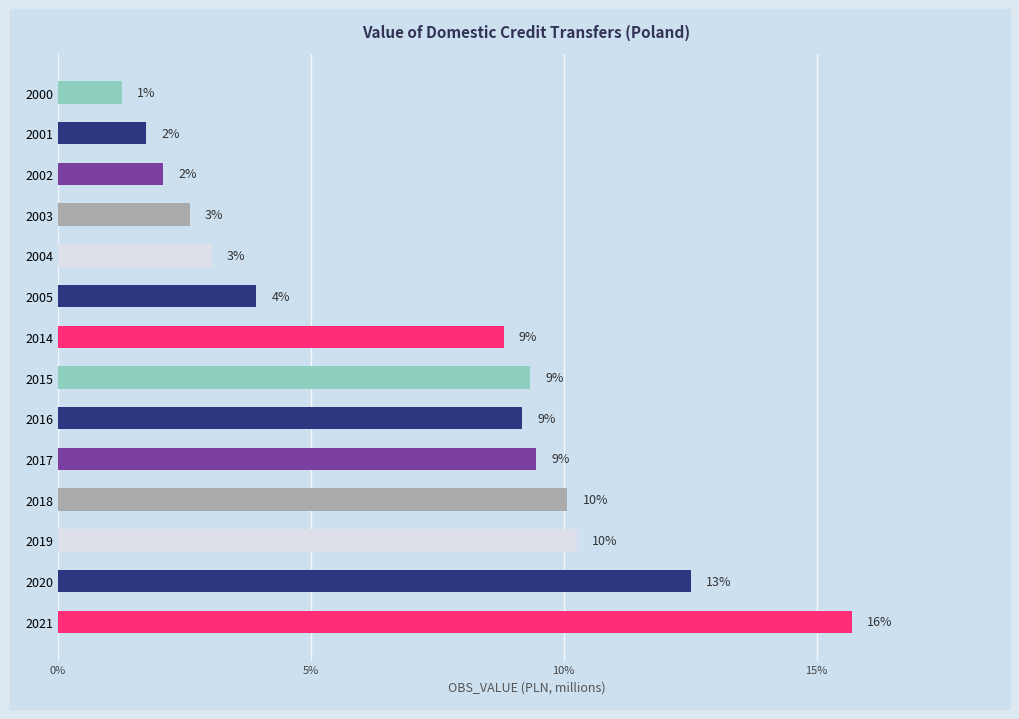

Does the chart contain stacked bars?

No